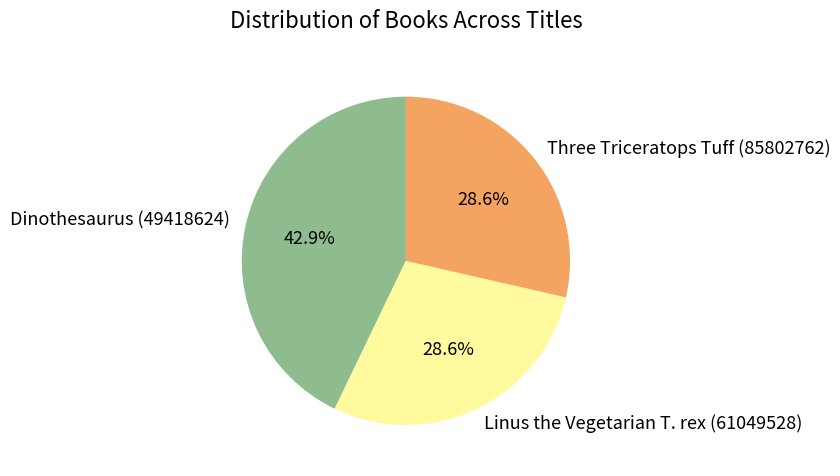

To the nearest percent, what percentage of the pie is Linus the Vegetarian T. rex (61049528)?

29%